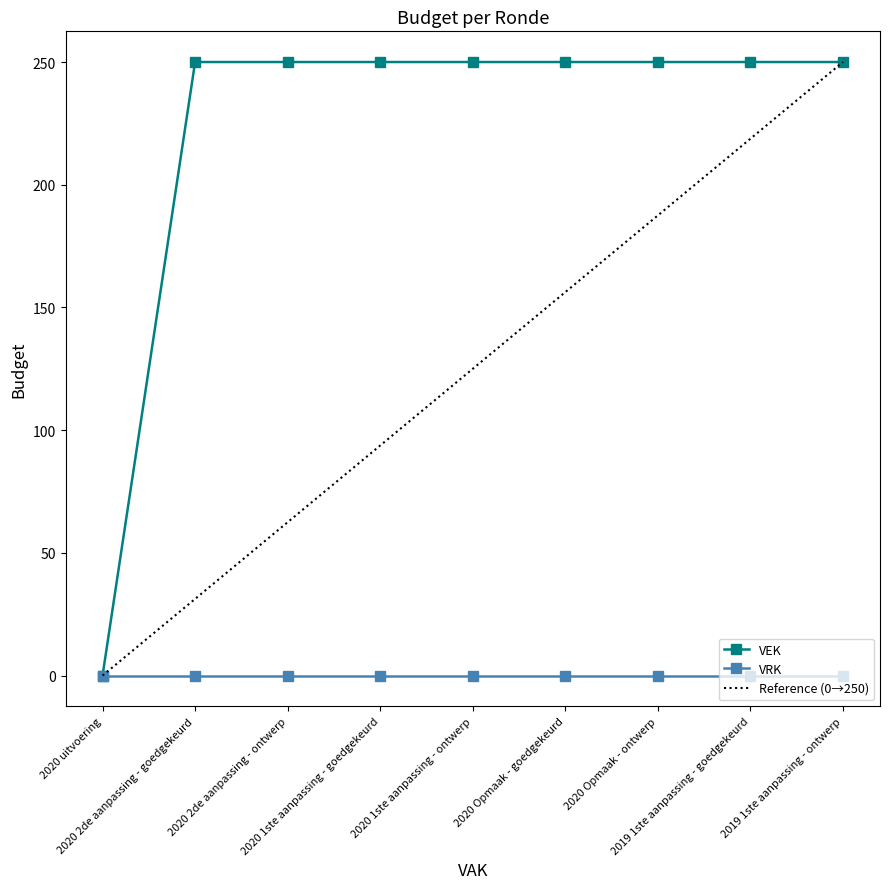

Which label corresponds to the largest value in the chart?

2020 2de aanpassing - goedgekeurd